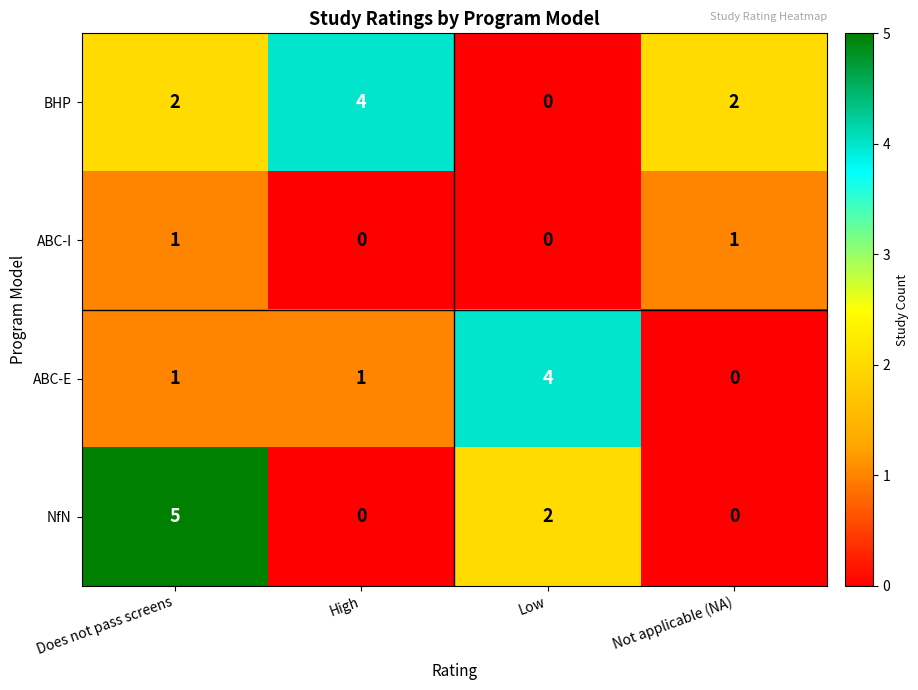

Is it true that ABC-I equals 0 at Low?

True